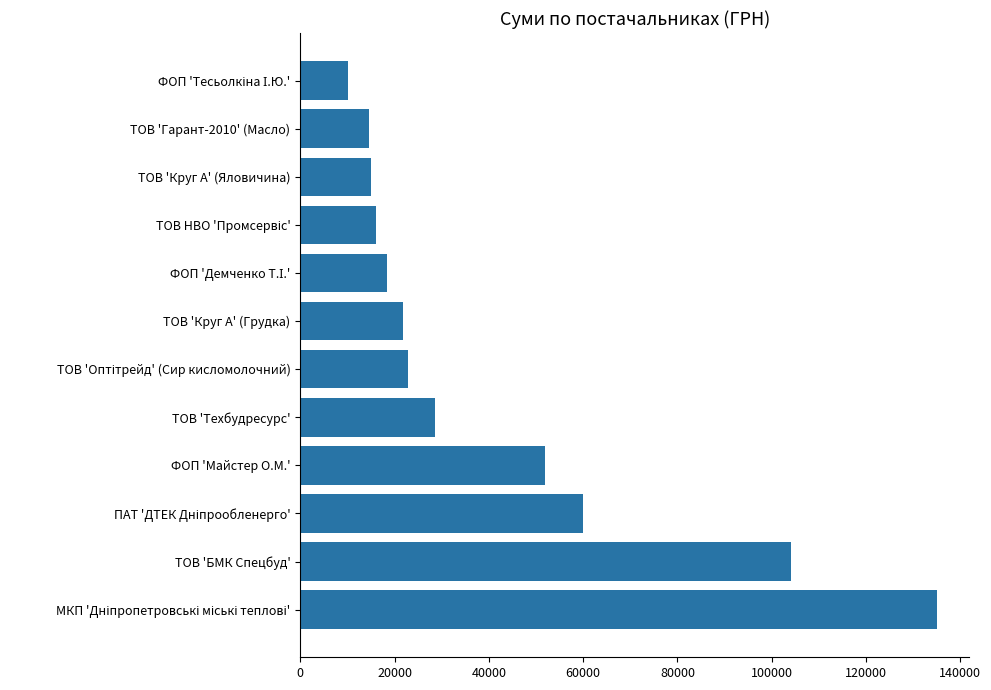

Is it true that the value at ТОВ 'БМК Спецбуд' is 162025.2?

False